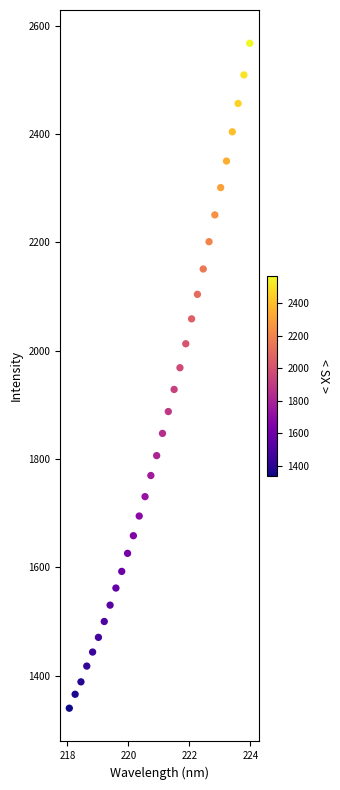

What is the range of X values (max minus min)?

5.9